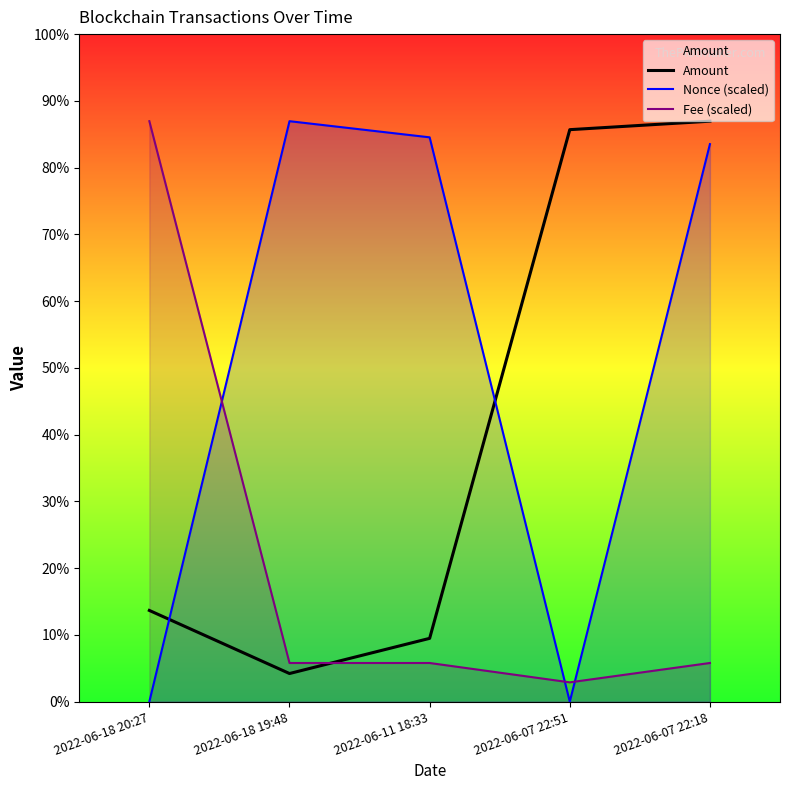

What position from the right is 2022-06-07 22:51?

2